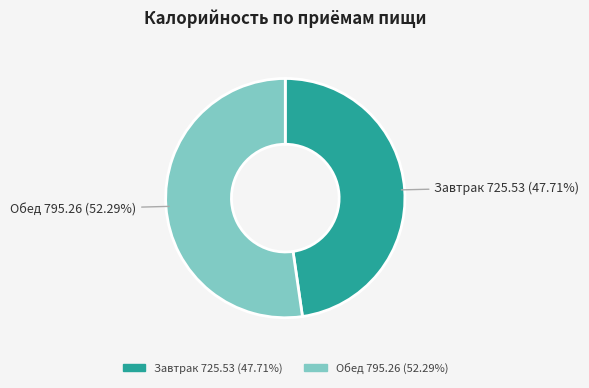

What percentage is the Обед slice, to the nearest percent?

52%